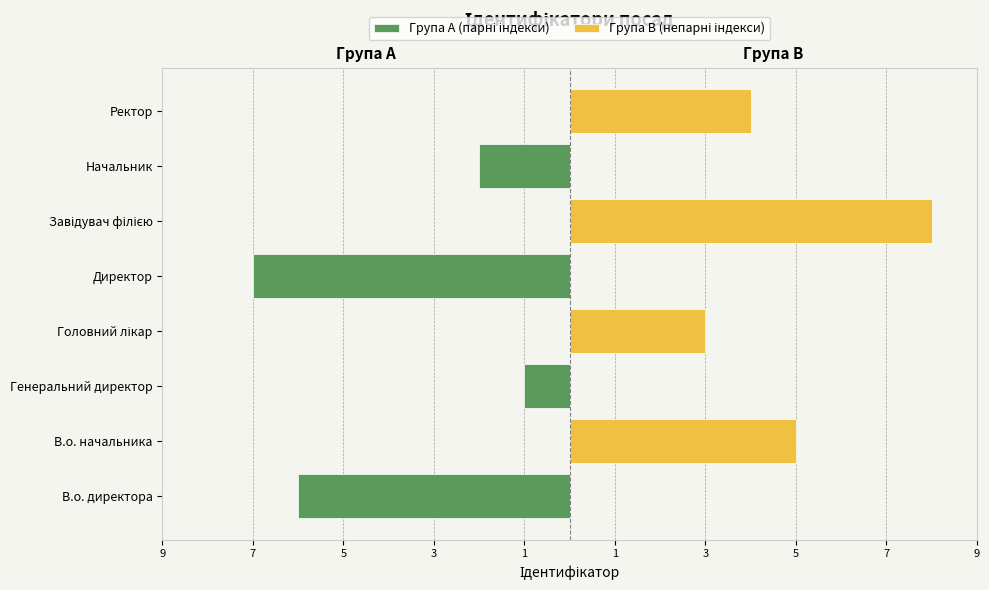

Which series has the largest total across all categories?

Група B (непарні індекси)